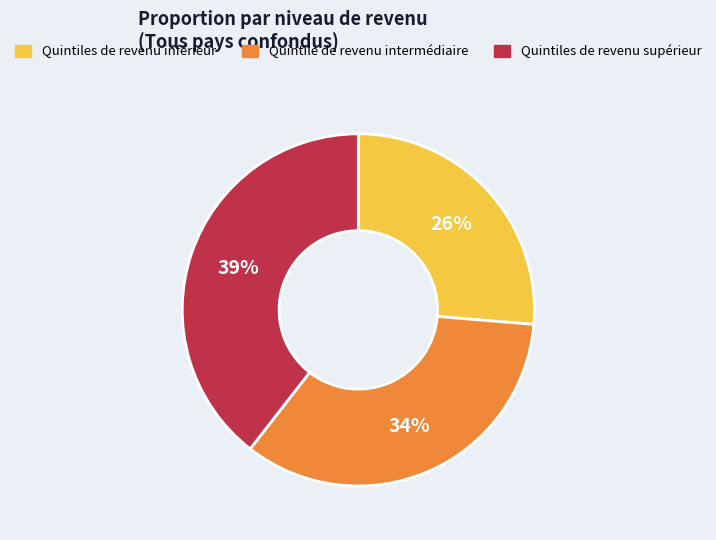

Combined, do Quintiles de revenu supérieur and Quintile de revenu intermédiaire account for over 50%?

Yes